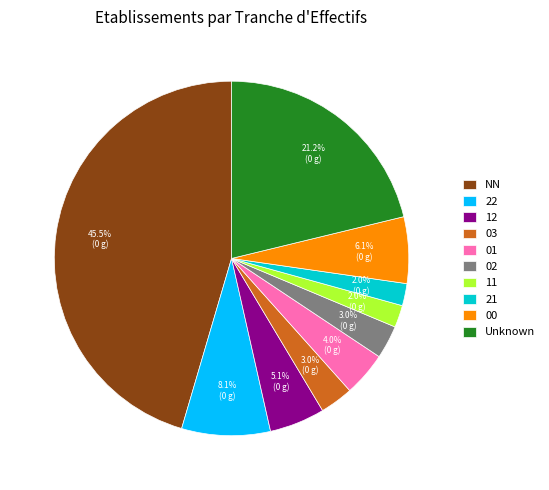

To the nearest percent, what portion does 01 represent?

4%